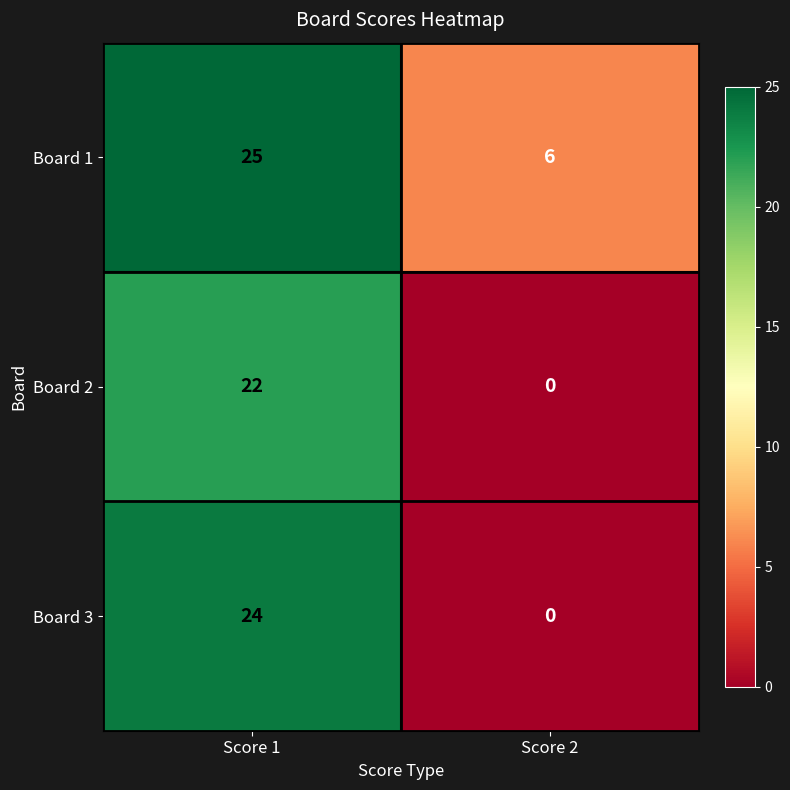

List the series in order of their overall mean, highest first.

Board 1, Board 3, Board 2